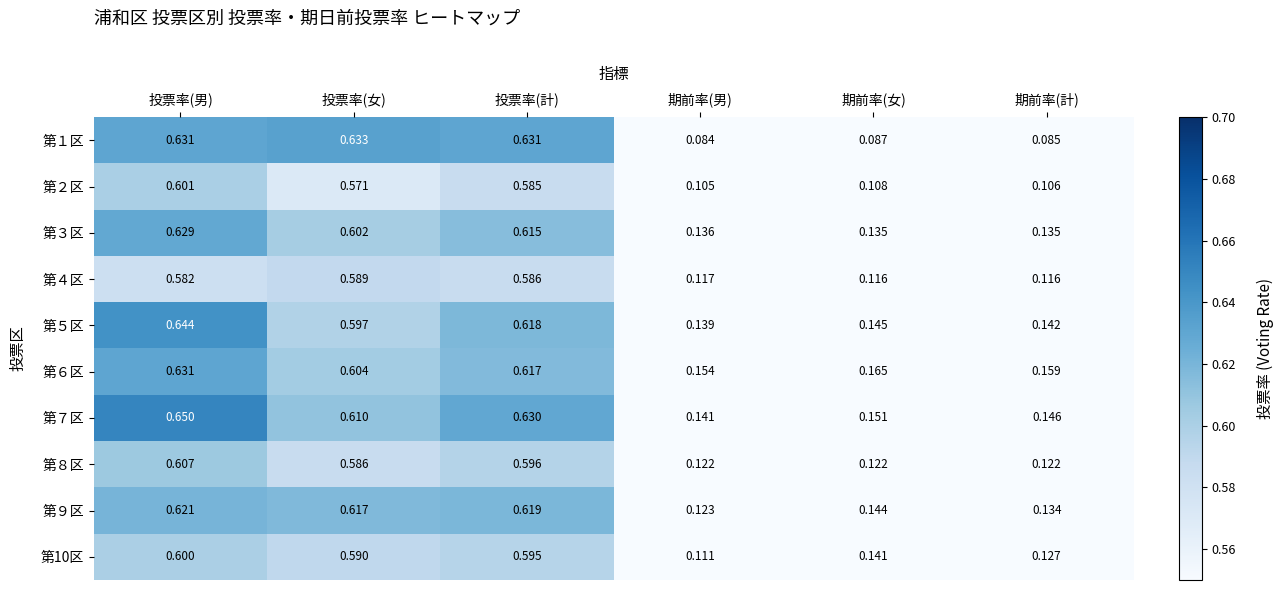

Which series has the largest range (max minus min)?

第１区